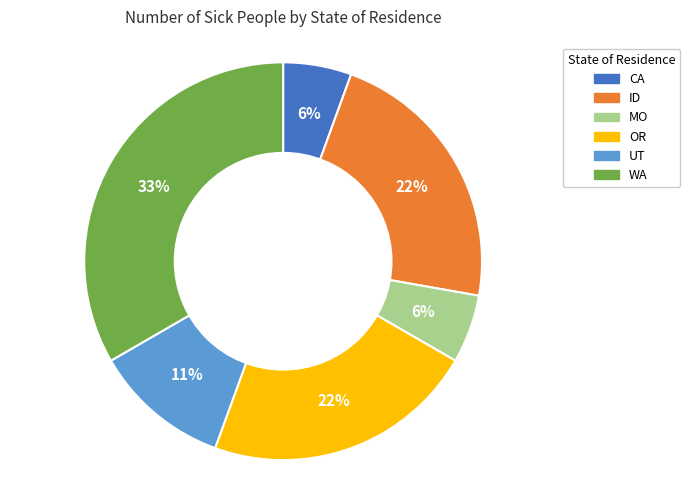

Is the sum of CA and UT greater than half?

No